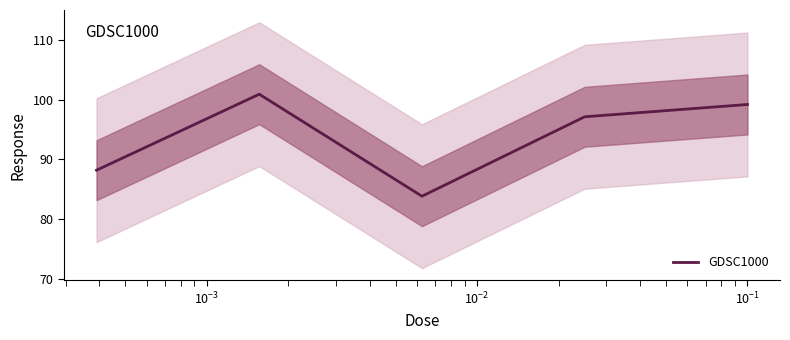

How many interior local valleys (lower than both neighbors) does the data have?

1